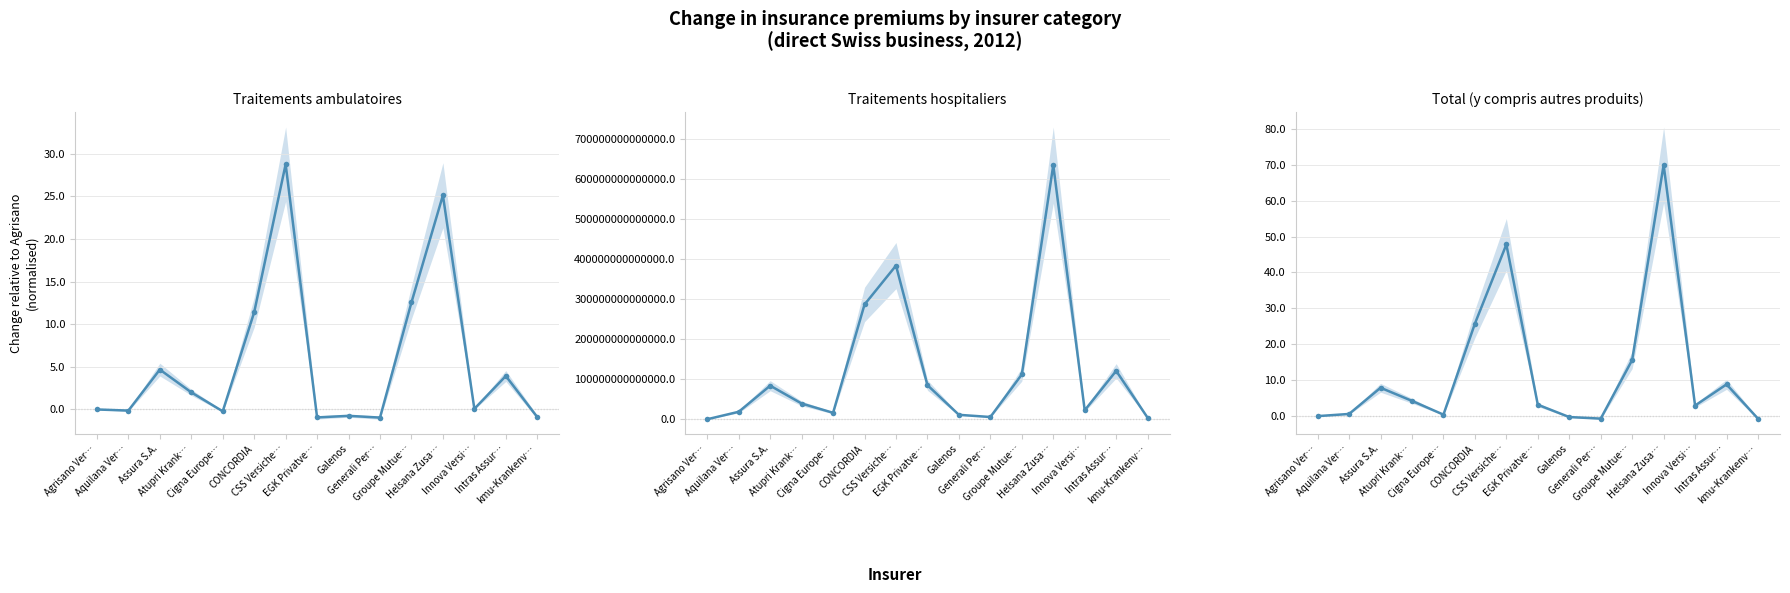

What is the difference between the Traitements ambulatoires values at Agrisano Ver… and Cigna Europe…?

0.2